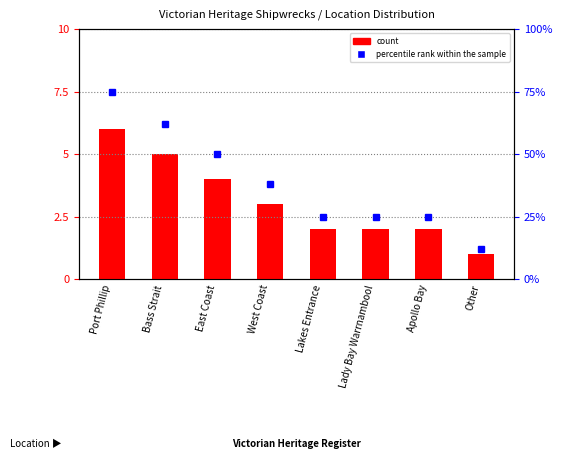

Which series has the largest range (max minus min)?

percentile rank within the sample